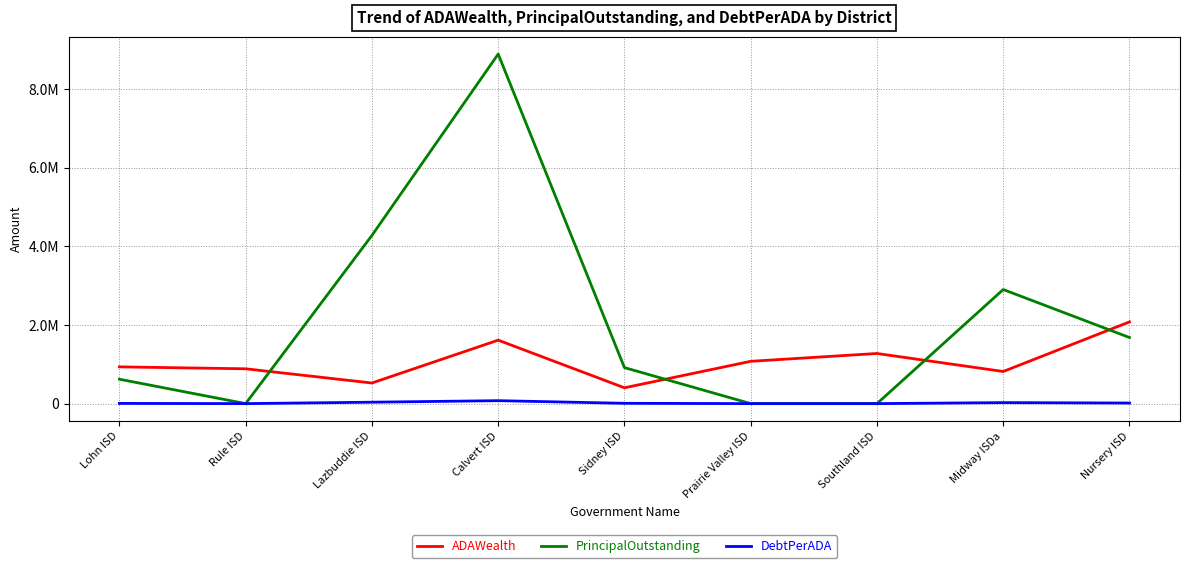

What are all the series names shown in the legend?

ADAWealth, PrincipalOutstanding, DebtPerADA